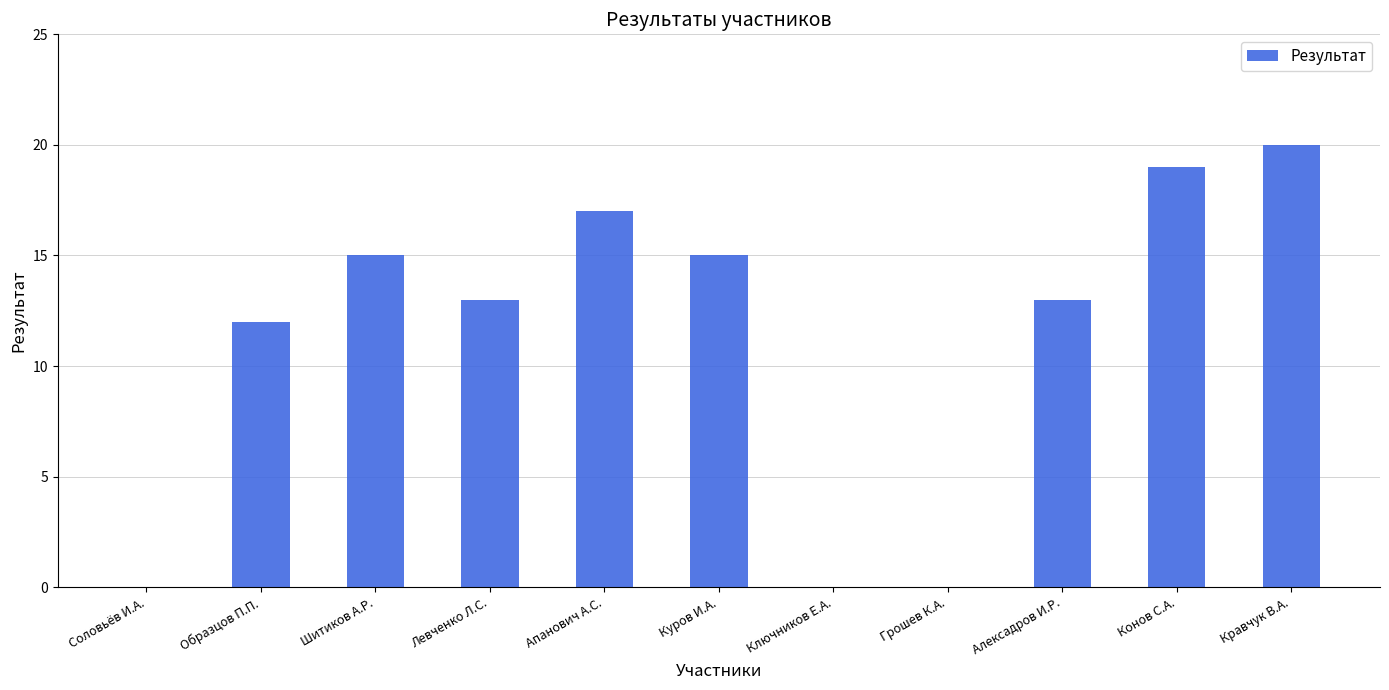

Is it true that the value at Соловьёв И.А. is 0?

True